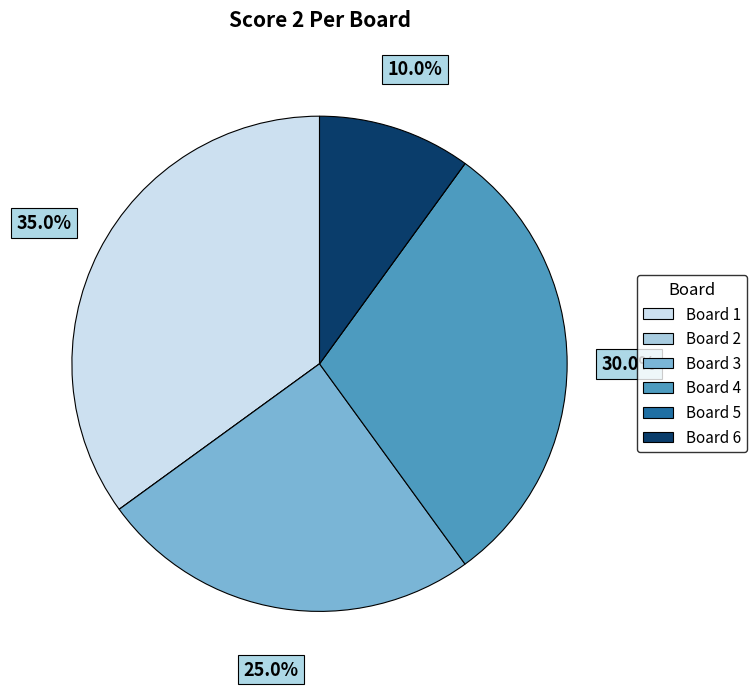

Which slice is the largest?

Board 1